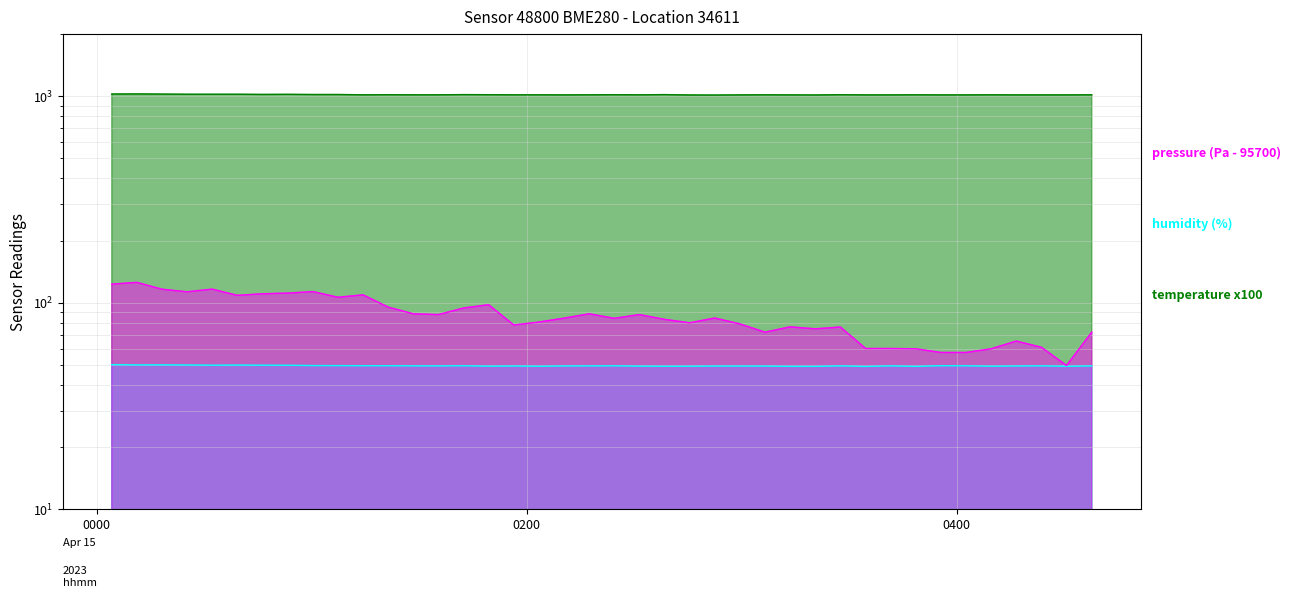

Which series changed the most between 2023-04-15T01:21:20 and 2023-04-15T01:49:22?

pressure